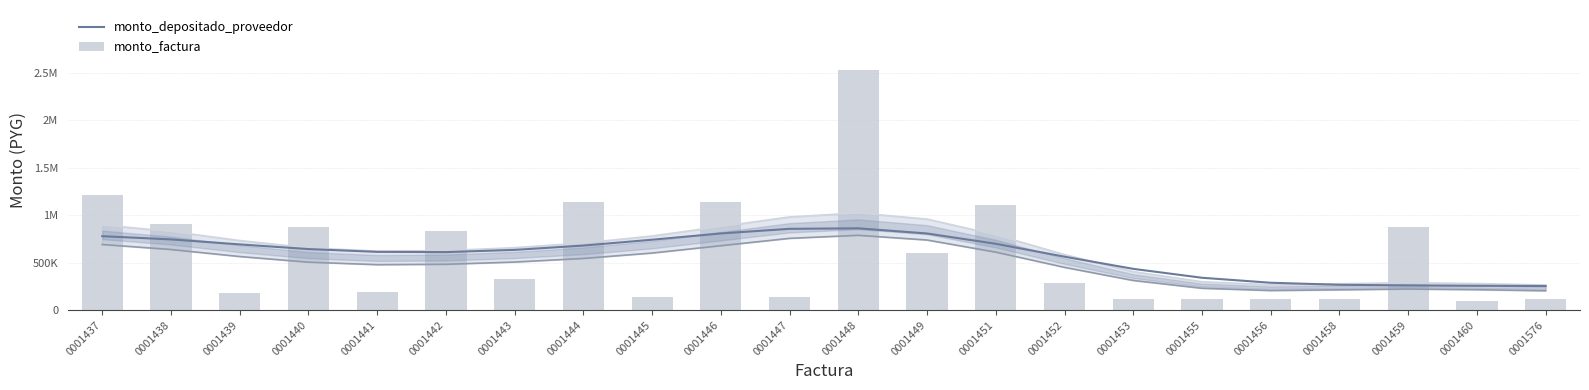

The monto_depositado_proveedor series shows 562781.5 at 0001452. True or false?

True